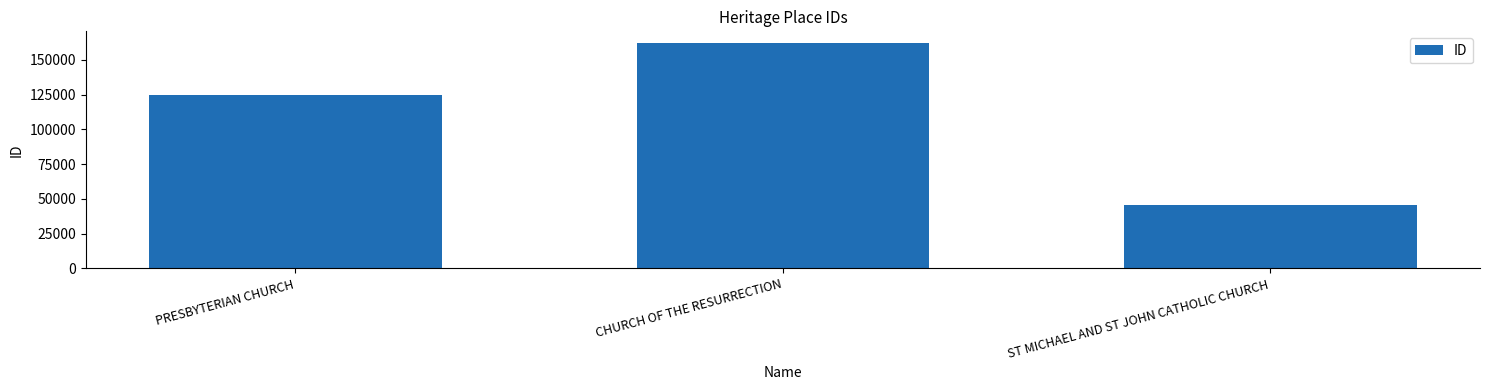

What value does the data have at PRESBYTERIAN CHURCH?

124816